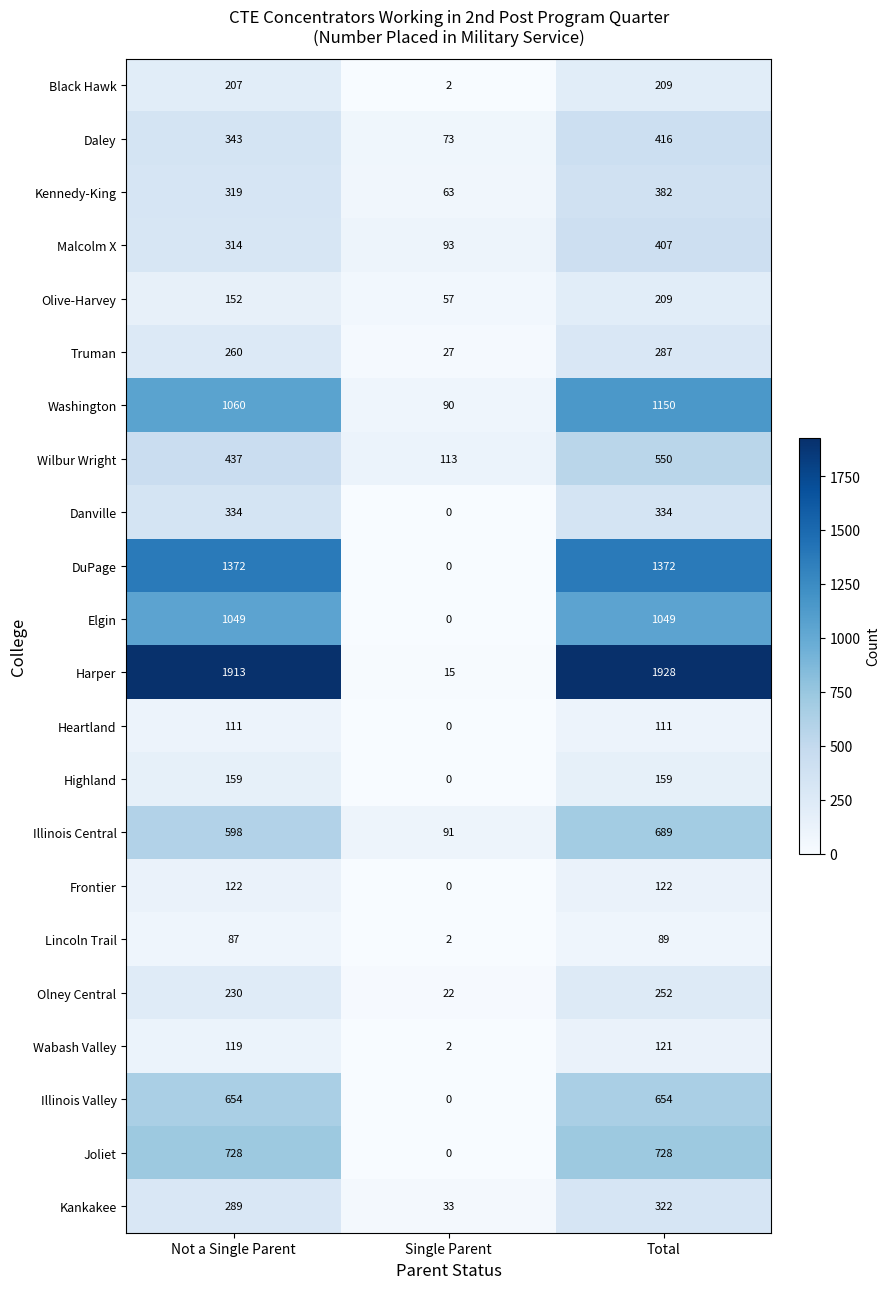

True or false: Malcolm X has a value of 137 at Single Parent.

False